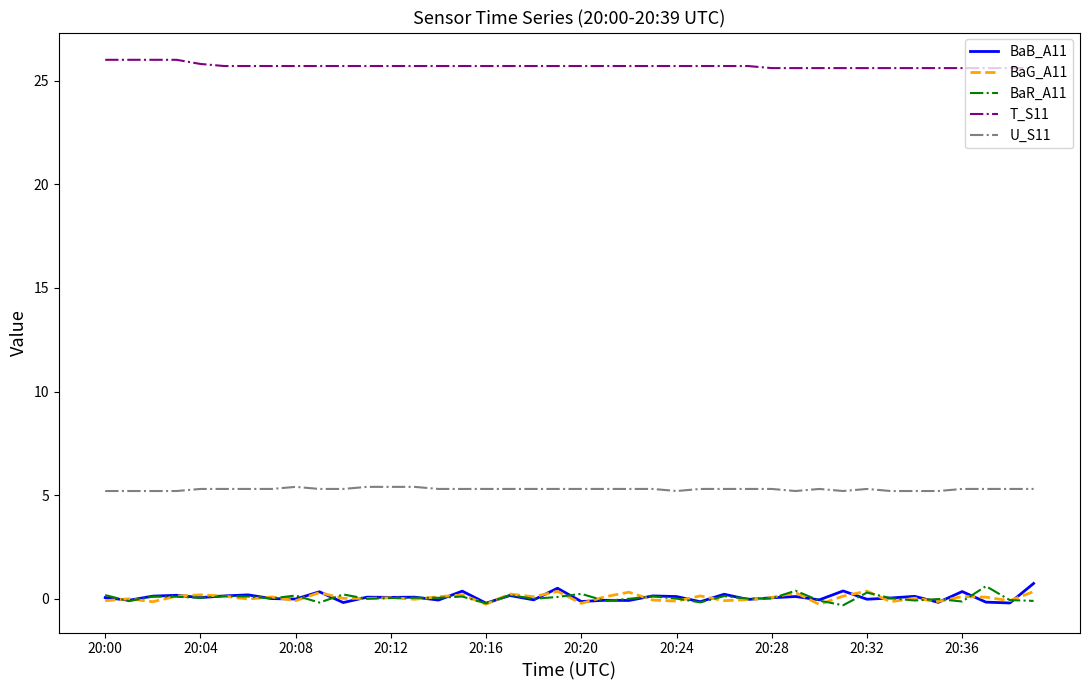

True or false: BaB_A11 and T_S11 cross at least once.

False